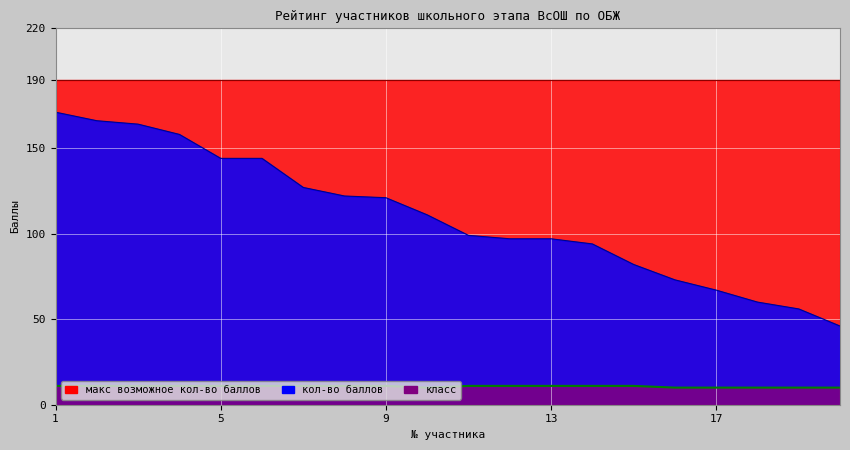

Which category has the highest value in the класс series?

1